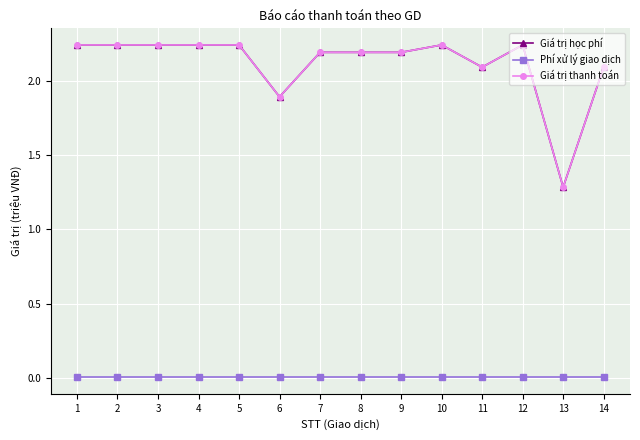

Where does the Giá trị học phí series first go above 2?

1